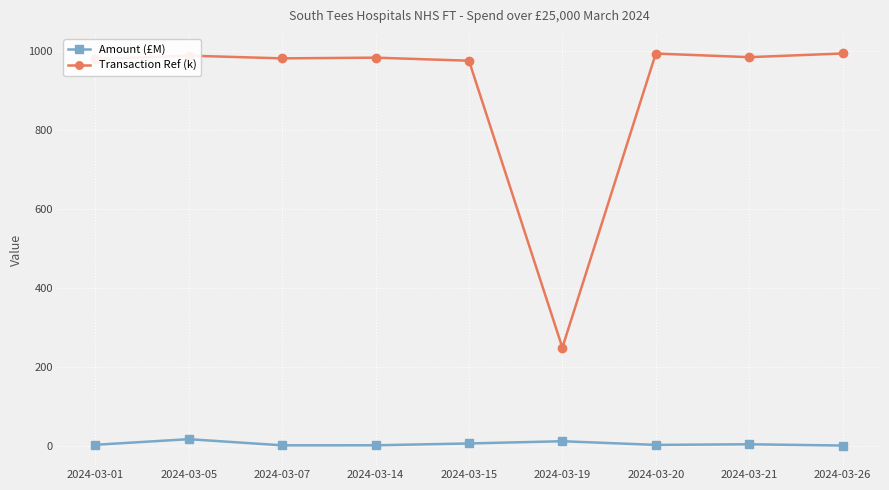

What is the difference between the highest and lowest values at 2024-03-14?

981.5